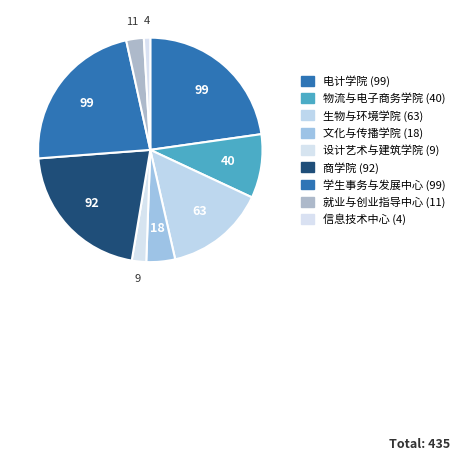

Which category has the biggest portion of the pie?

学生事务与发展中心